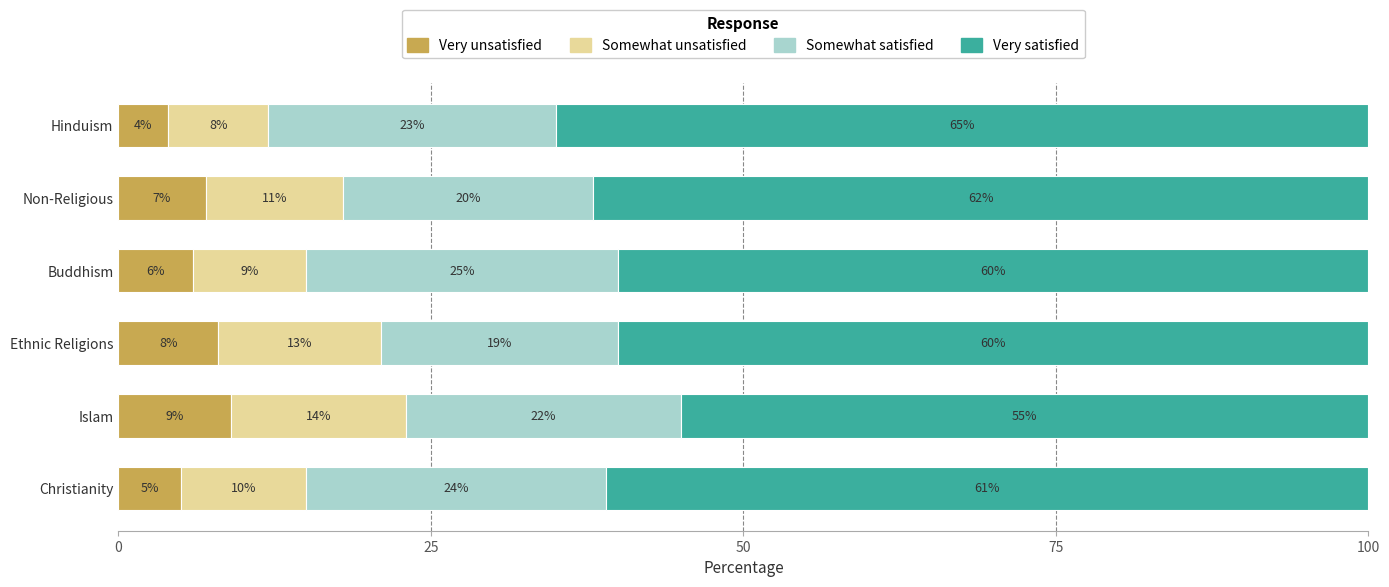

What is the total value across all series at Non-Religious?

100